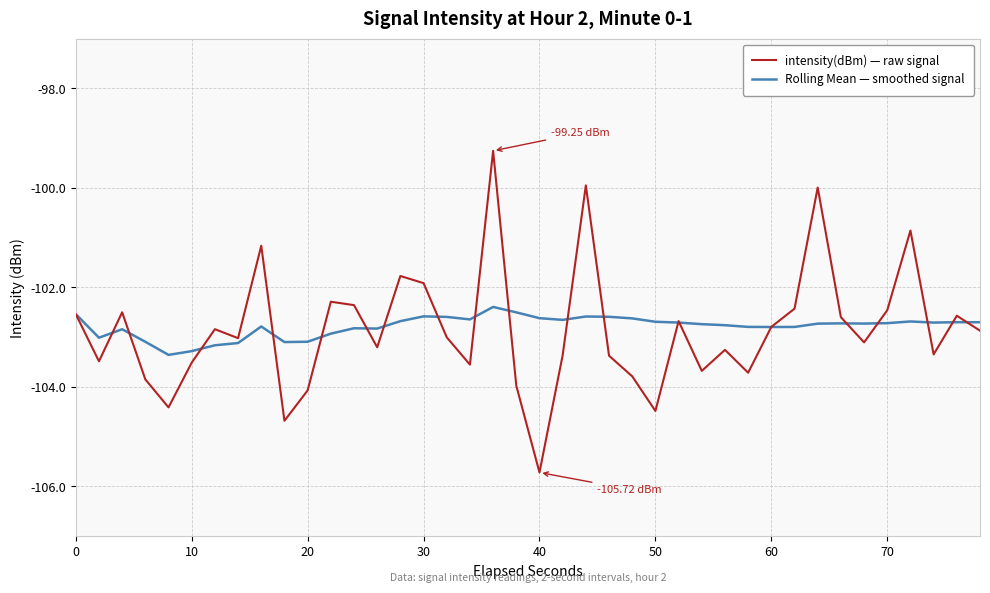

True or false: intensity(dBm) — raw signal and Rolling Mean — smoothed signal intersect in this chart.

True